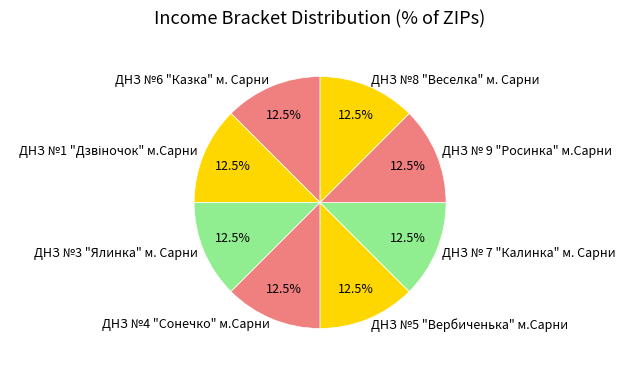

How many segments does this pie chart have?

8